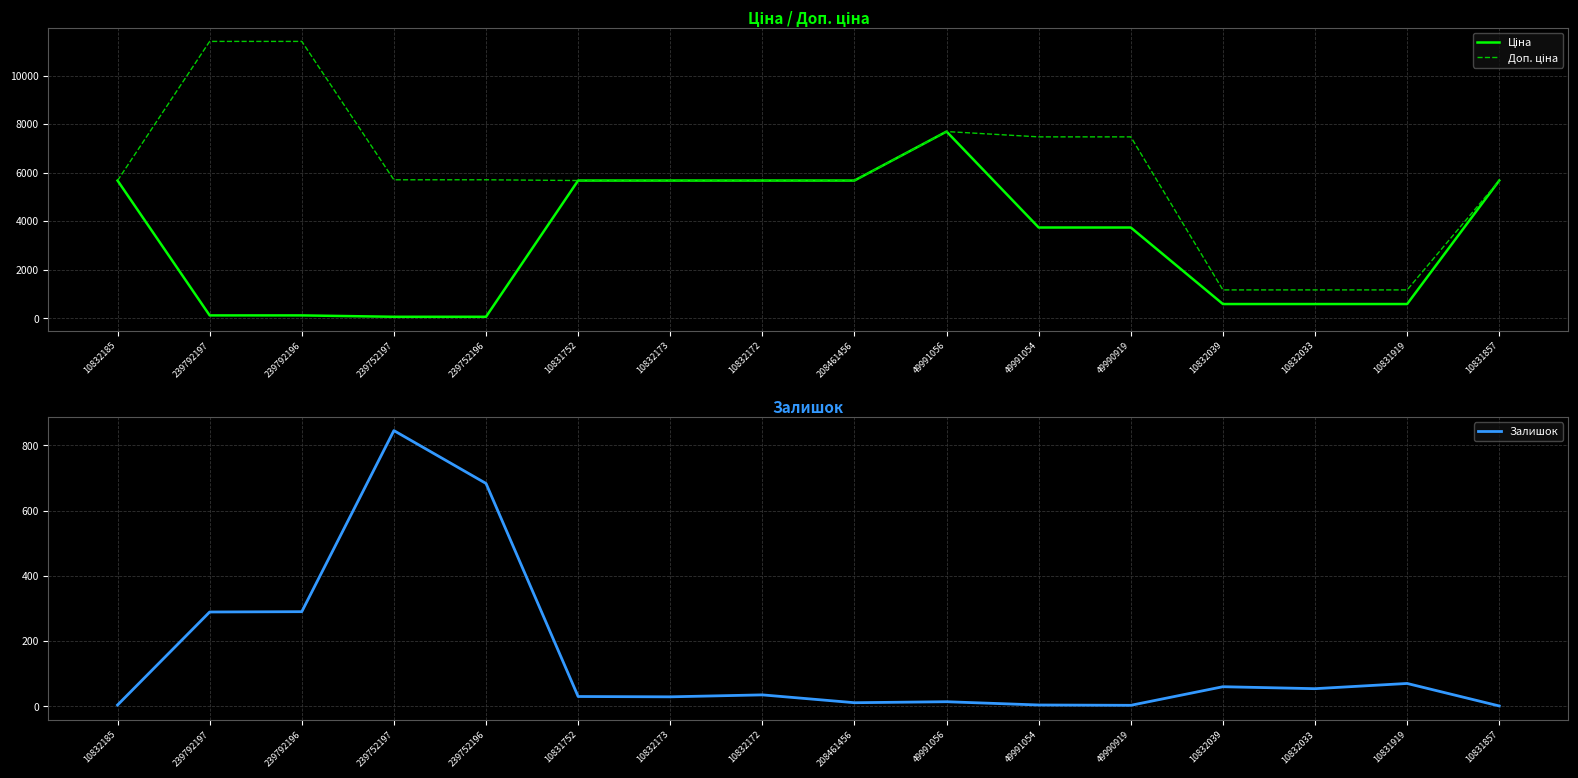

What is the difference between the highest and lowest values at 10832173?

5644.8